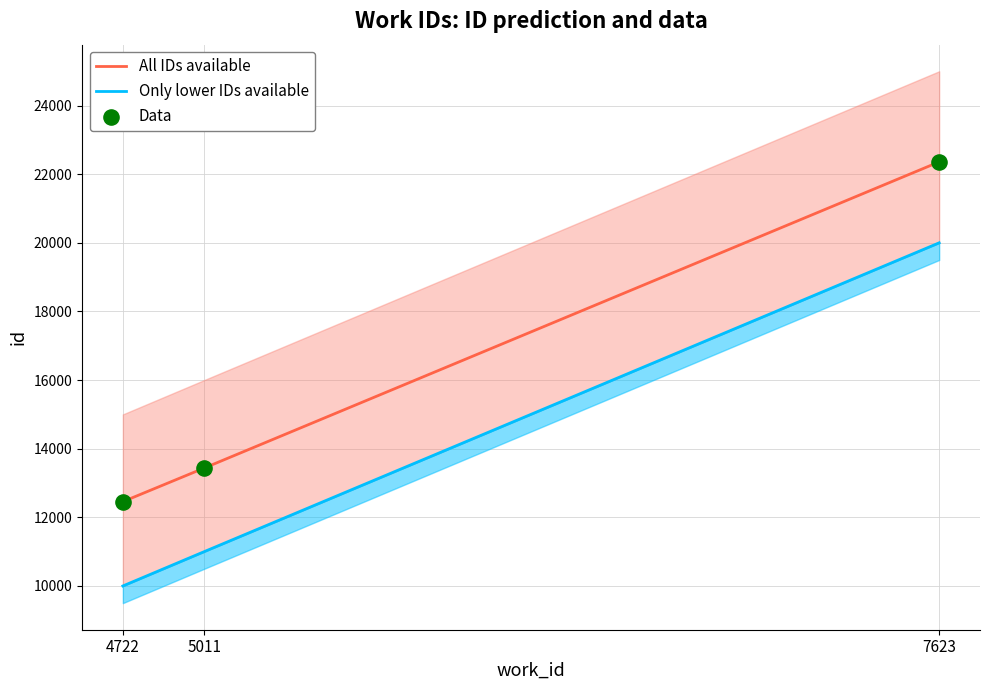

What is the total value across all series at 4722?

34914